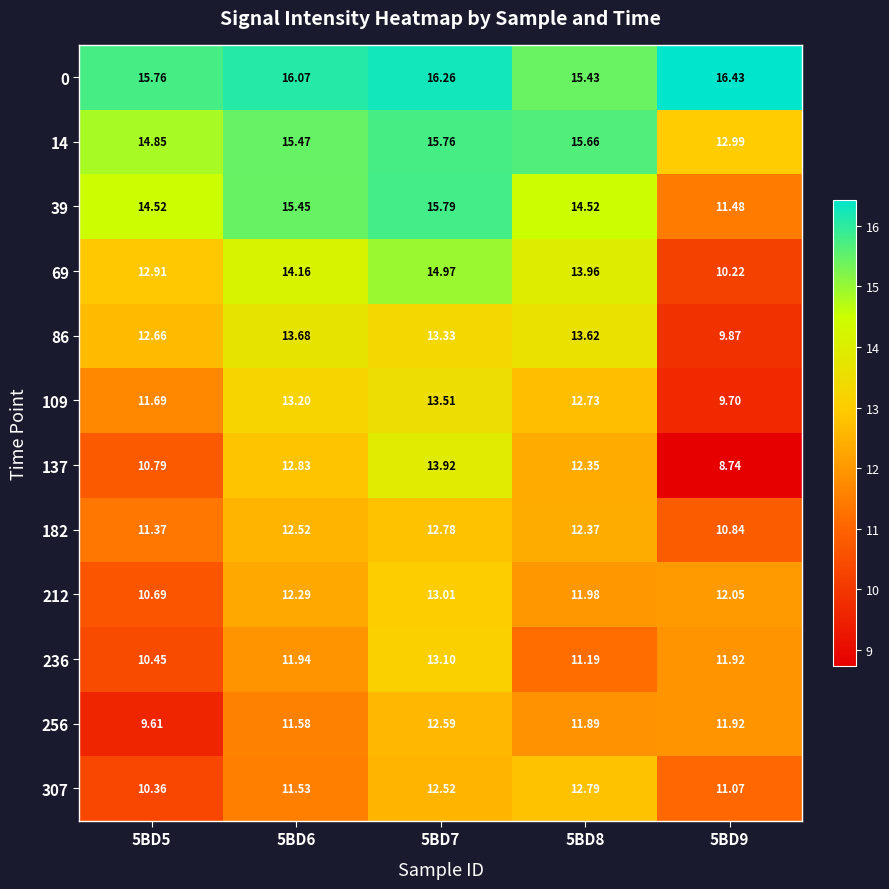

Which series has the widest spread of values?

137